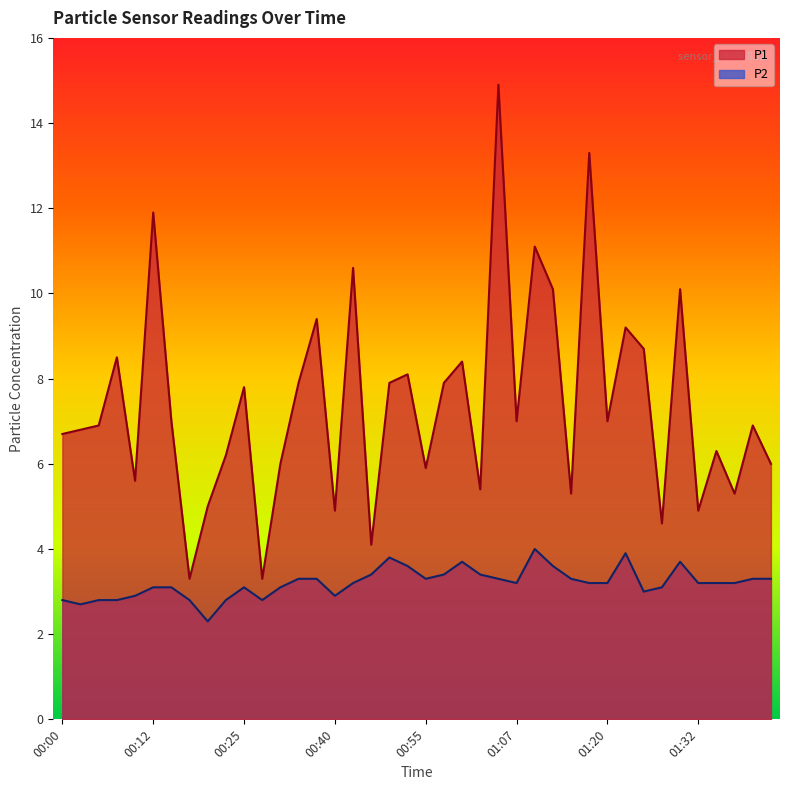

What is the difference between the highest and lowest values at 00:25?

4.7